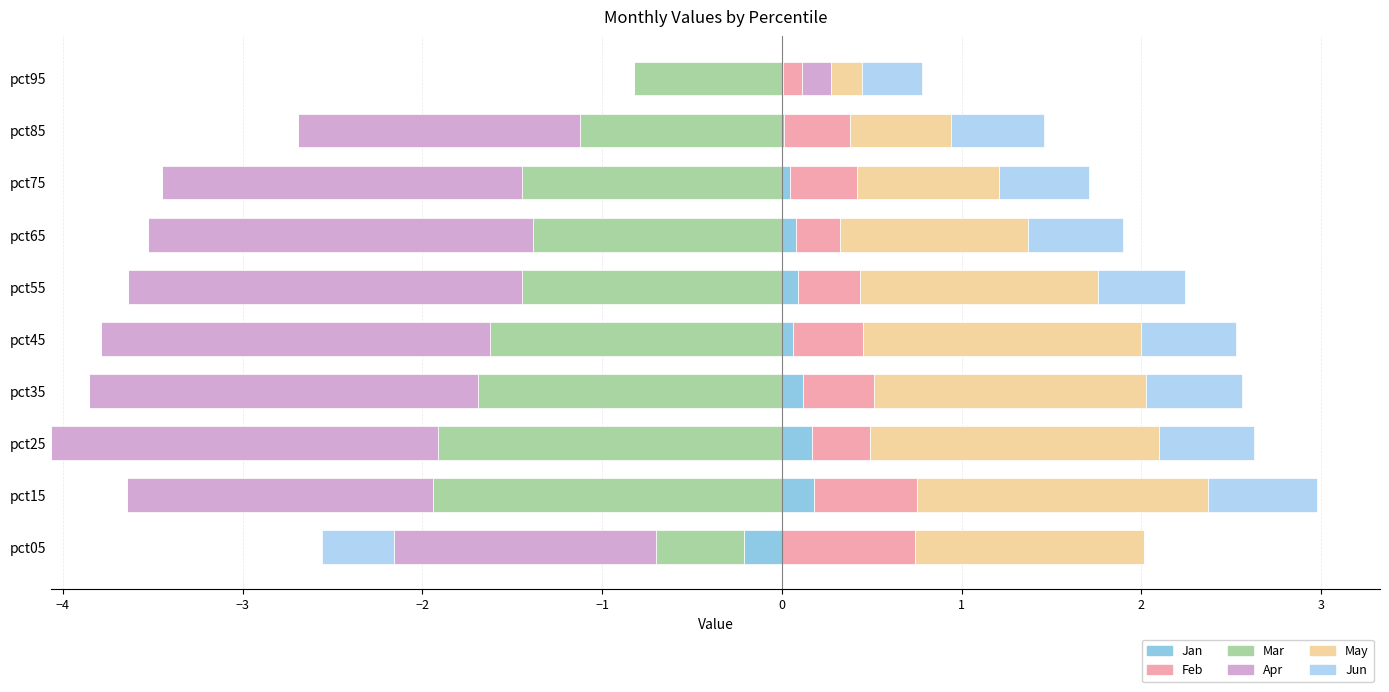

Which series changed the most between −2 and 0?

May